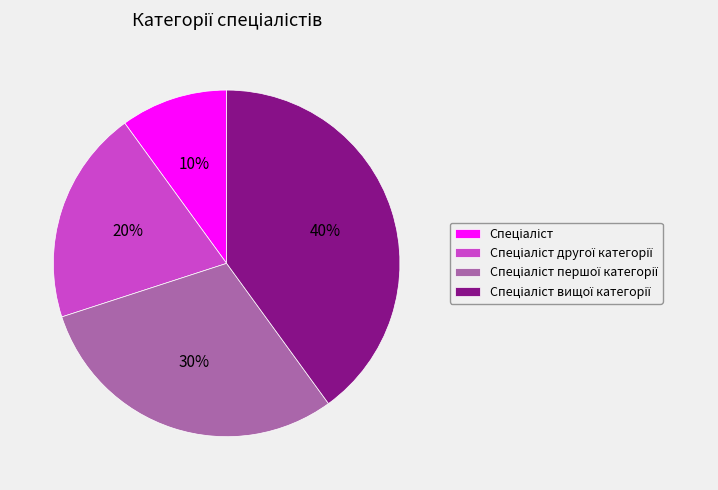

Is there a majority slice in this chart?

No